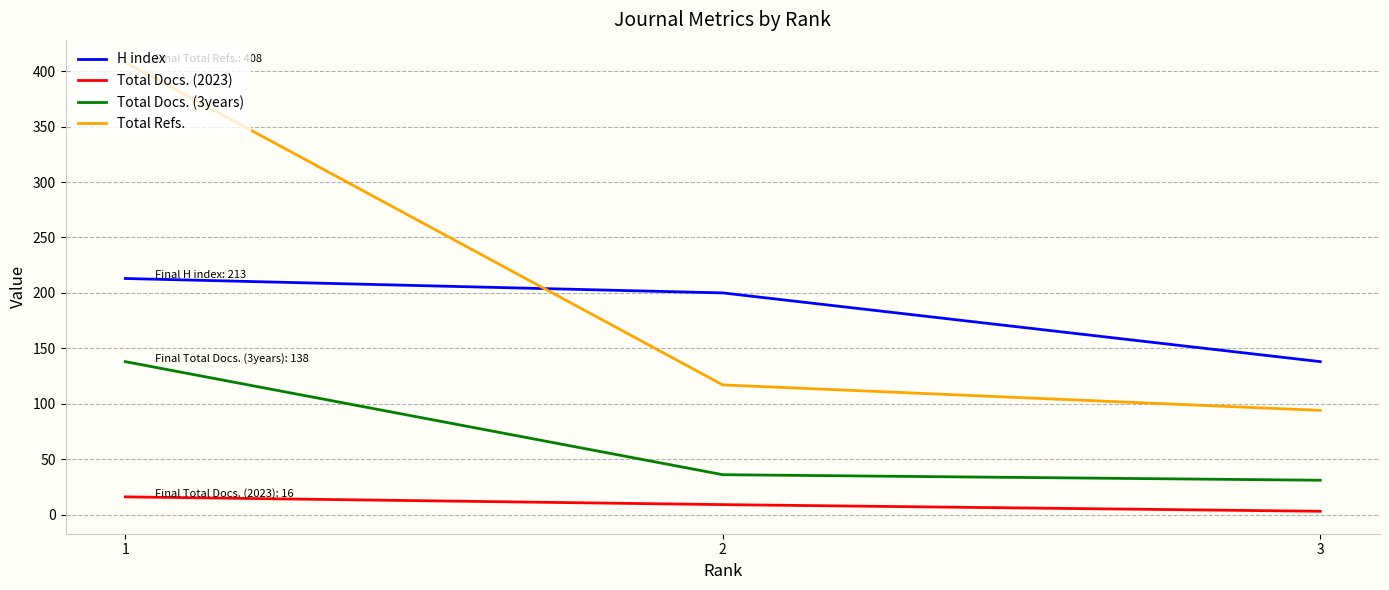

What is the smallest value displayed?

3